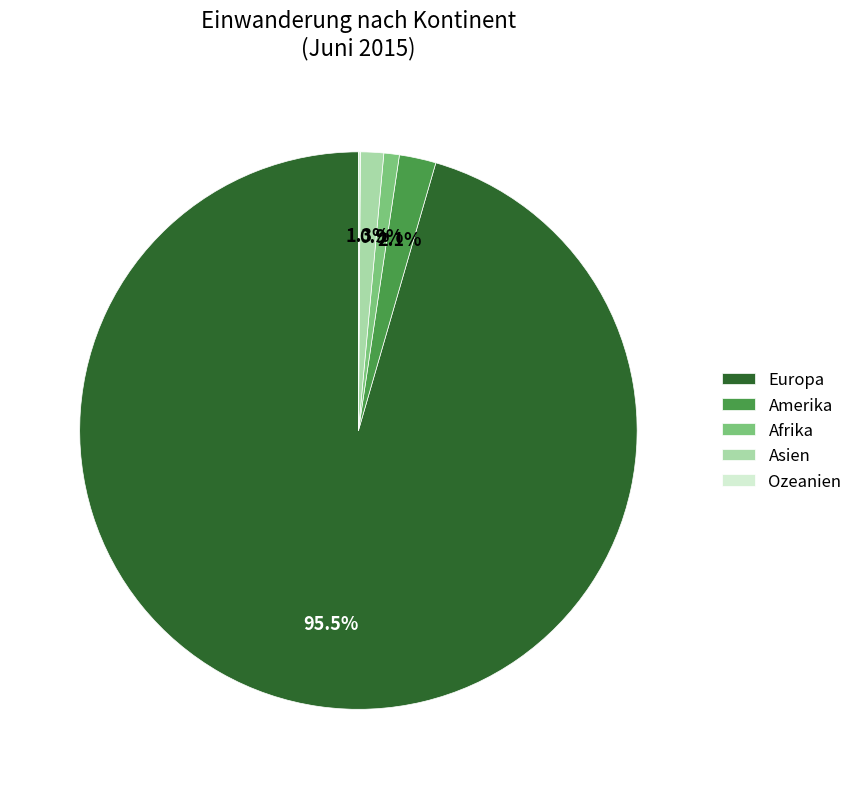

Does Amerika account for over 50% of the chart?

No